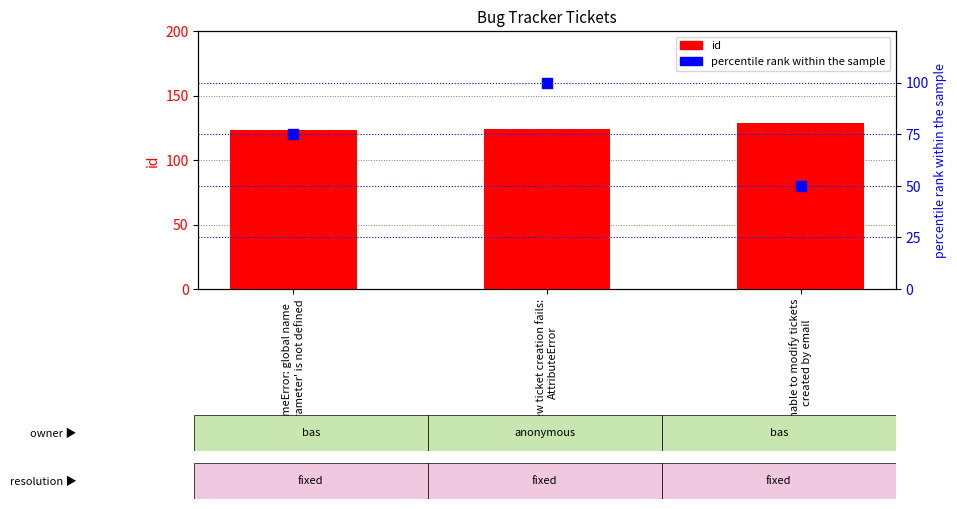

Which series reaches the maximum Y coordinate?

id